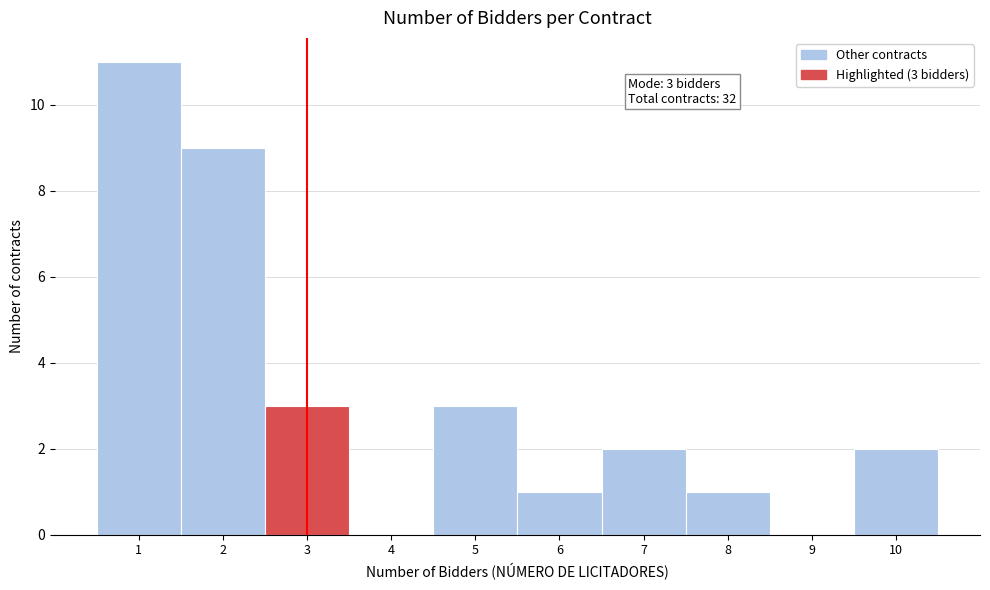

Over which range of the x-axis is the bar tallest?

0.5 to 1.5